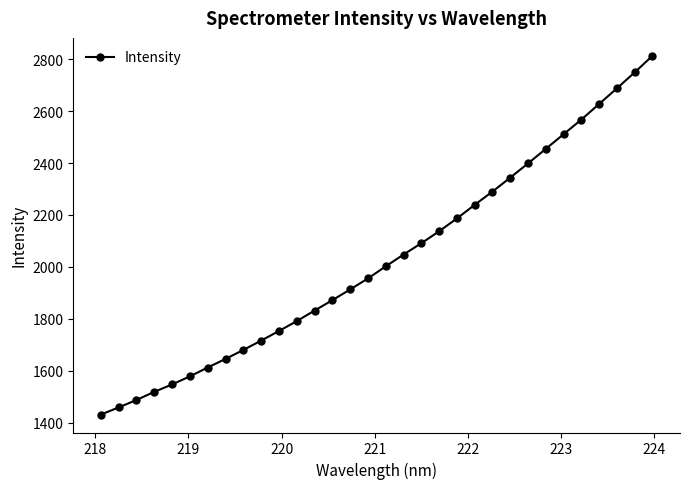

How many lines are shown in the chart?

1